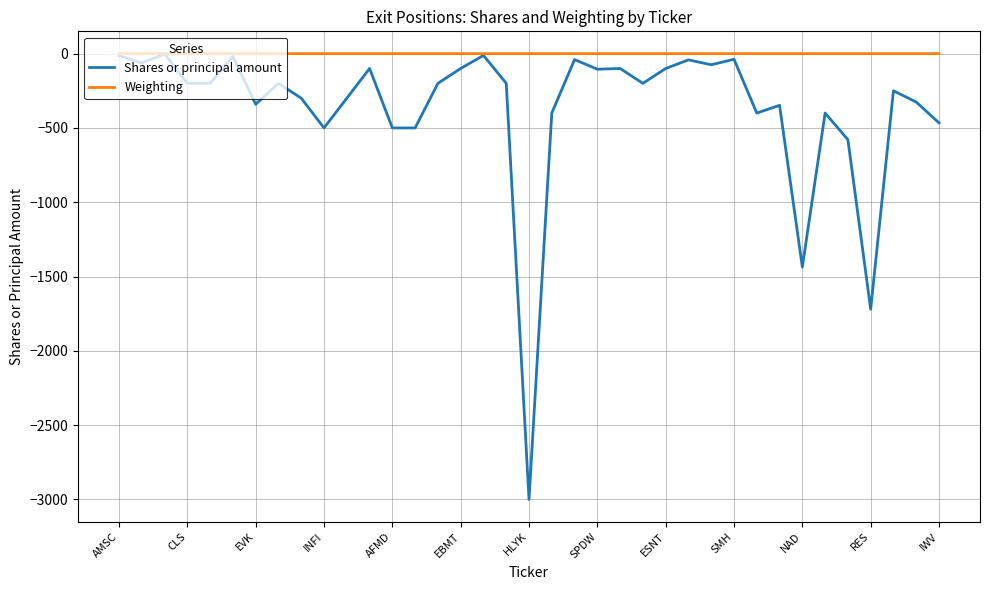

Which series has the largest total across all categories?

Weighting